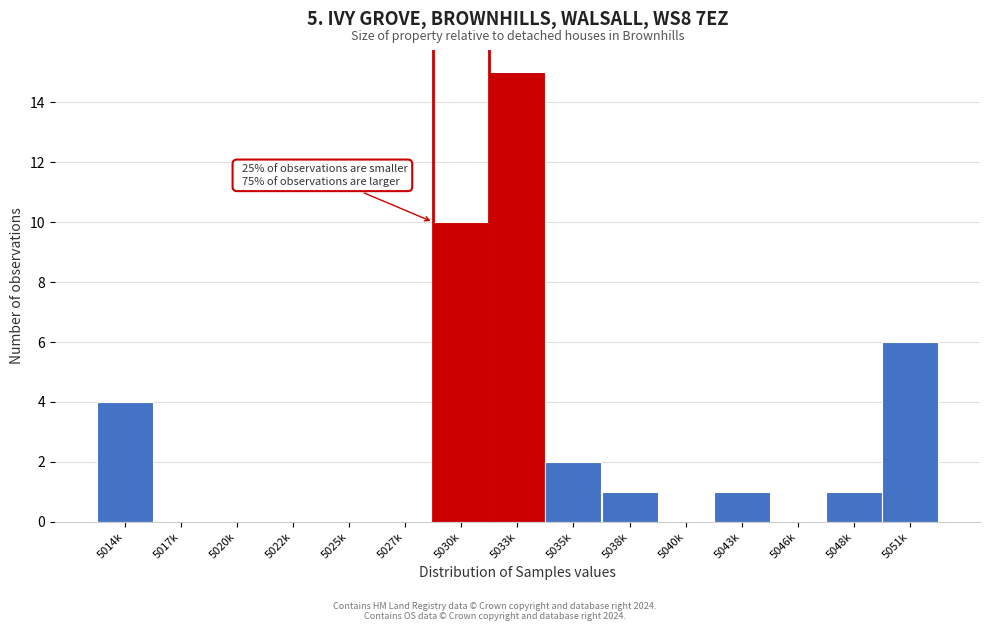

Reading right to left, extract all data points from this chart.

5051k=6	5048k=1	5046k=0	5043k=1	5040k=0	5038k=1	5035k=2	5033k=15	5030k=10	5027k=0	5025k=0	5022k=0	5020k=0	5017k=0	5014k=4